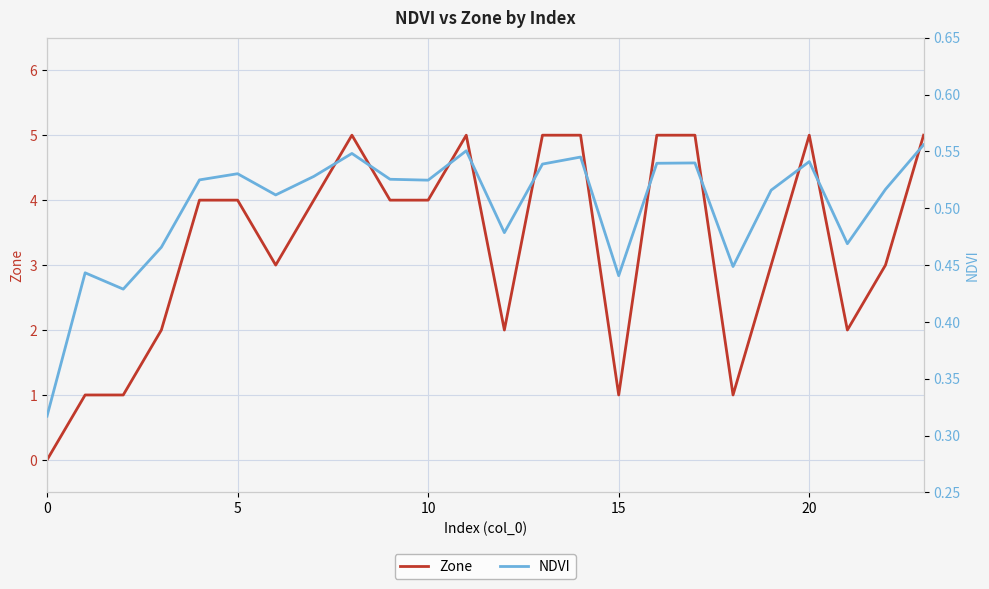

Does the chart display data point markers on the line(s)?

No